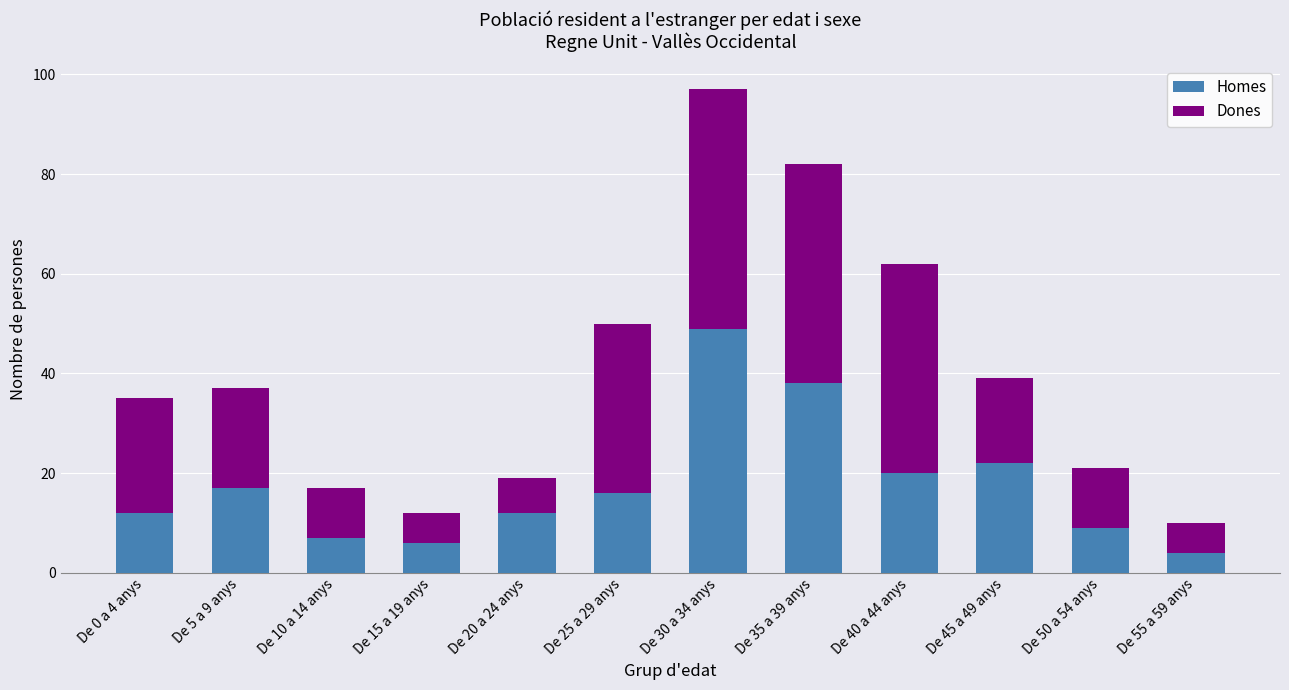

At which category is the sum across all series the highest?

De 30 a 34 anys